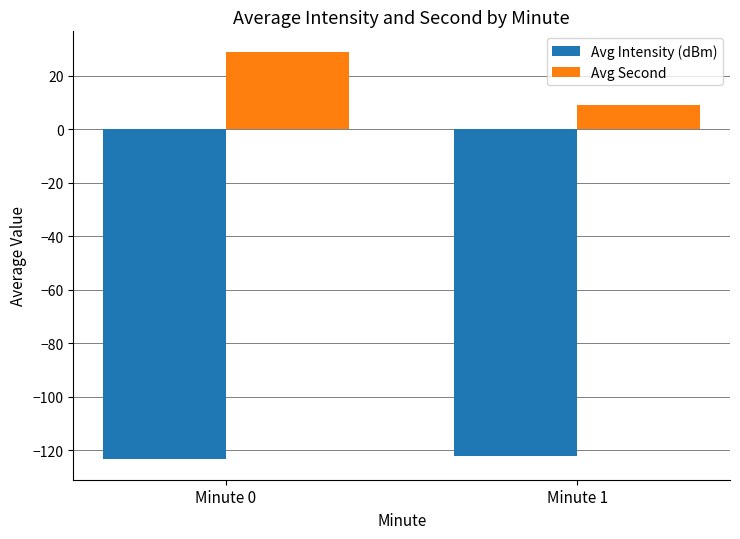

Which series has the widest spread of values?

Avg Second